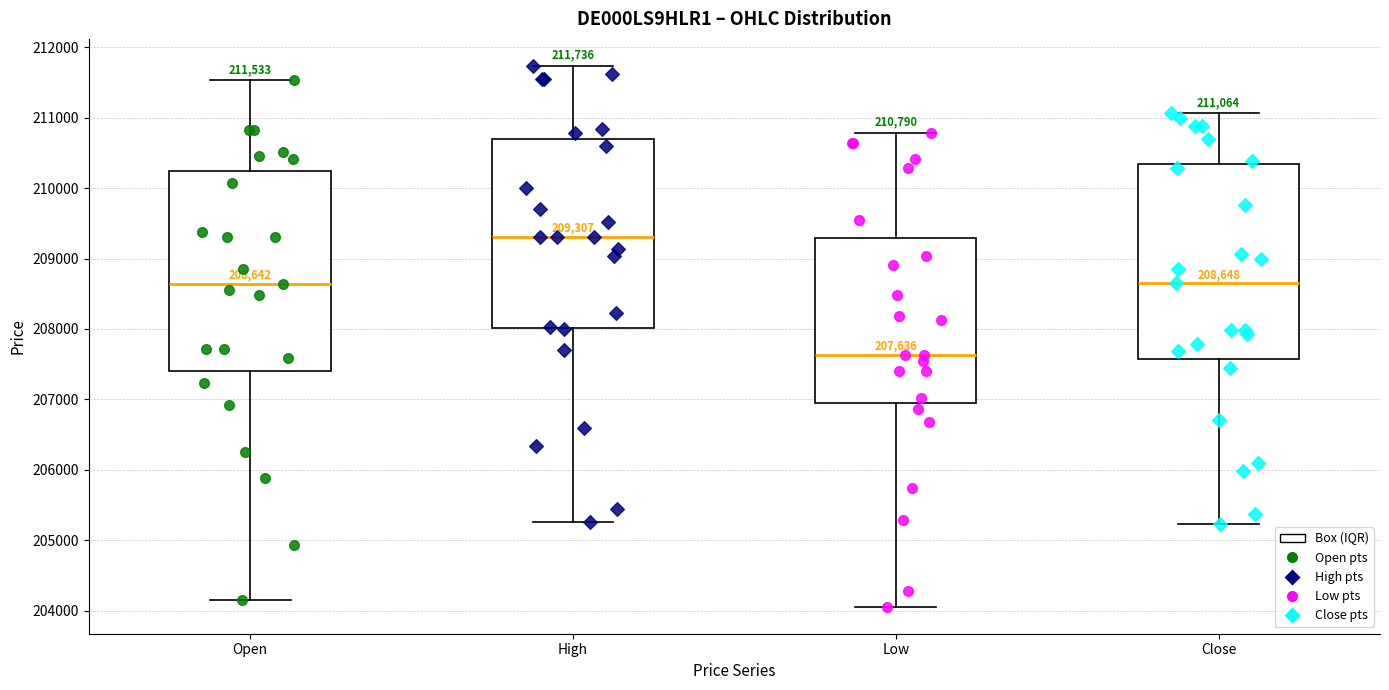

Which box's median line is the lowest?

Low